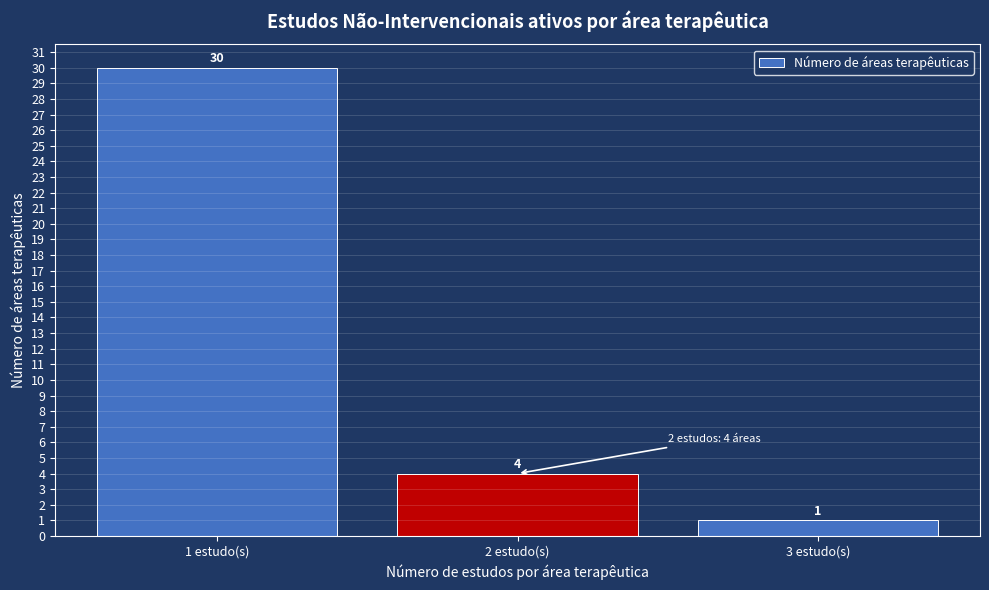

Reading left to right, transcribe all the data shown in this chart.

1 estudo(s)=30	2 estudo(s)=4	3 estudo(s)=1